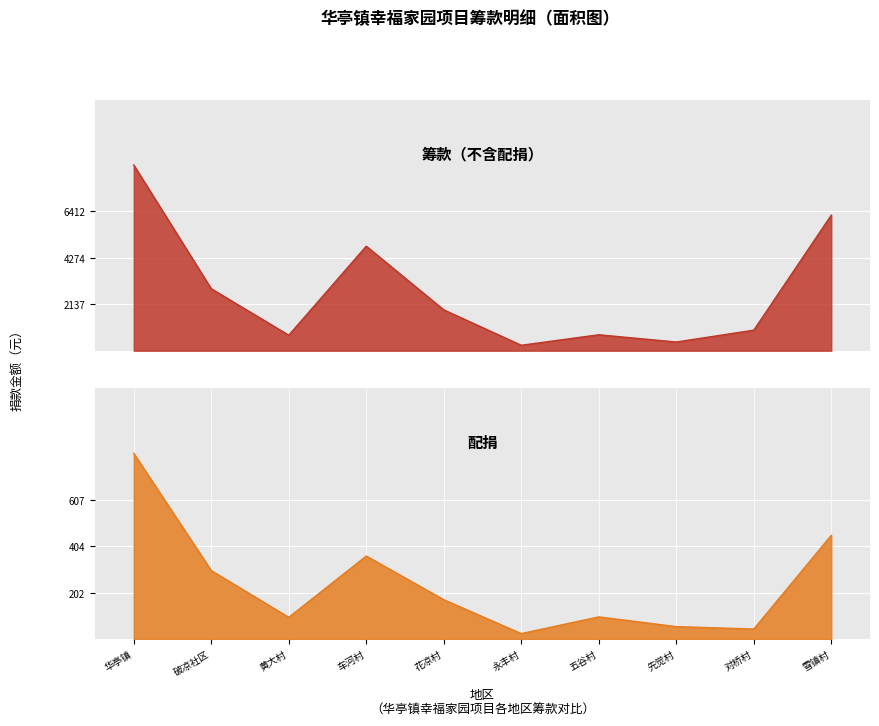

List the series in order of their overall mean, highest first.

筹款（不含配捐）, 配捐